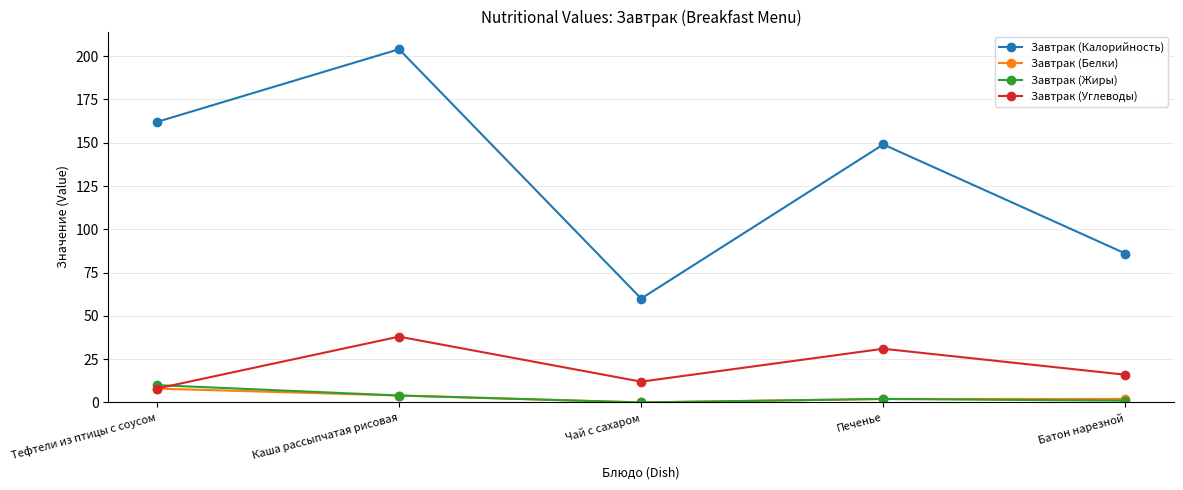

True or false: Завтрак (Калорийность) and Завтрак (Углеводы) intersect in this chart.

False